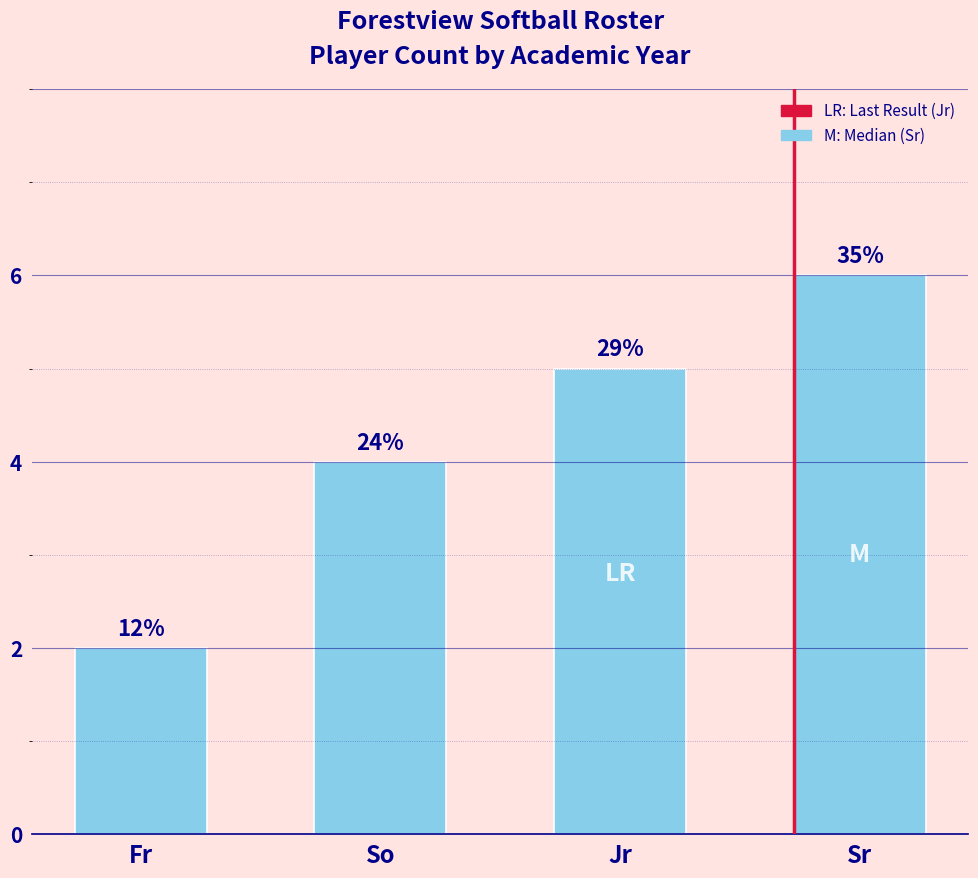

List the labels in order of value, smallest first.

Fr, So, Jr, Sr